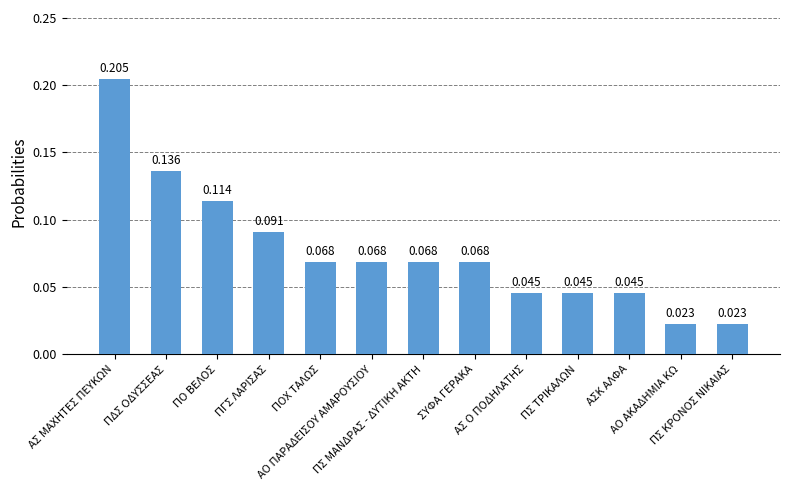

How many series are shown in this chart?

1